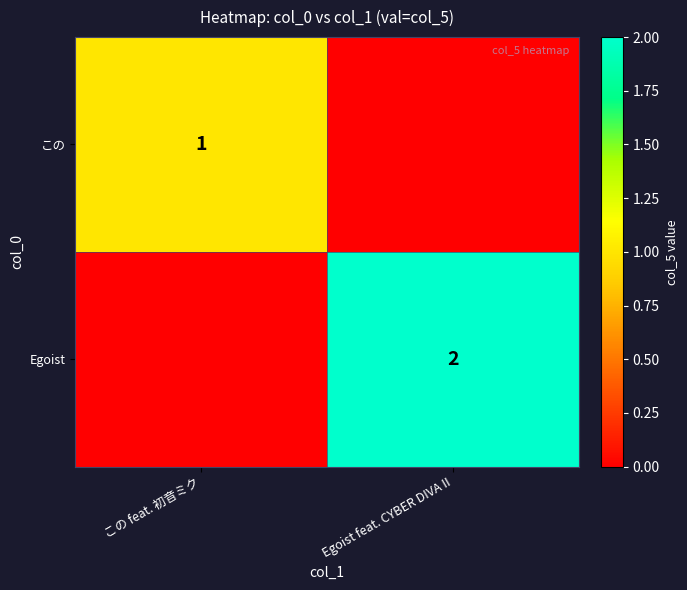

The この series shows 2 at この feat. 初音ミク. True or false?

False